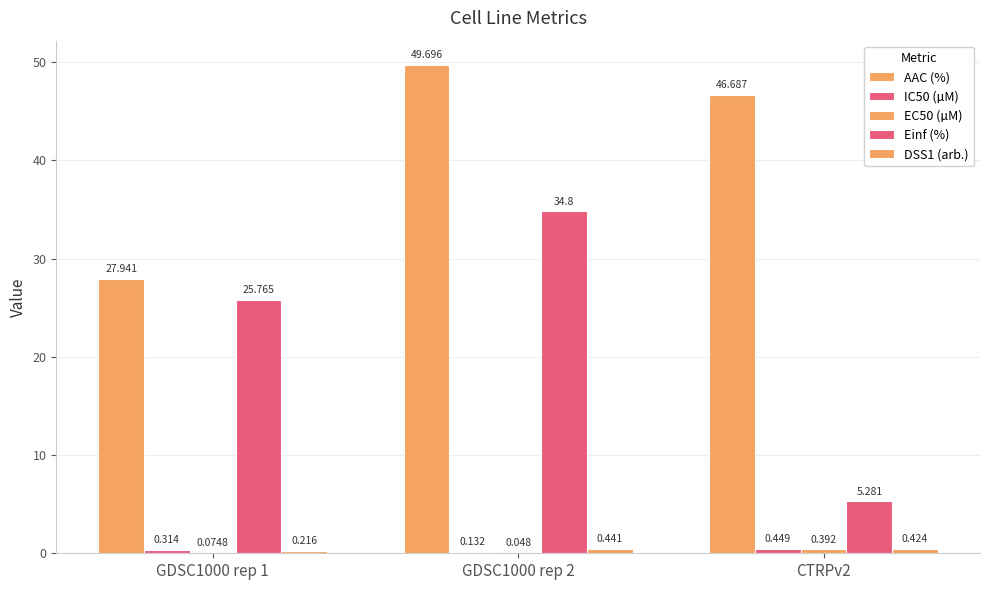

Is the value of DSS1 (arb.) at GDSC1000 rep 1 greater than the value of AAC (%) at GDSC1000 rep 2?

No